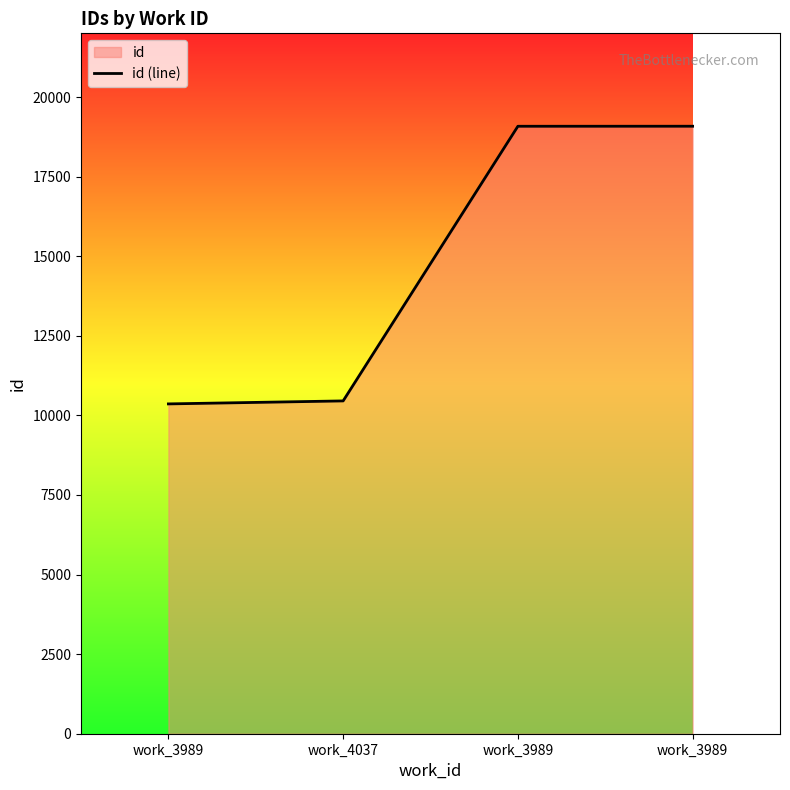

At which category does the chart reach its peak across all series?

work_3989